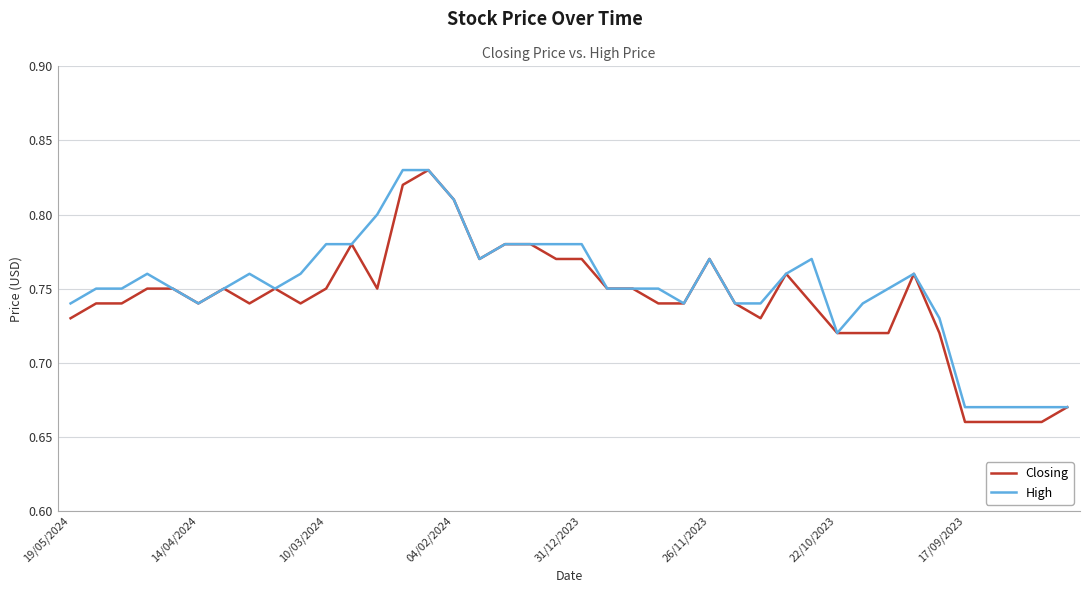

Which series has the widest spread of values?

Closing